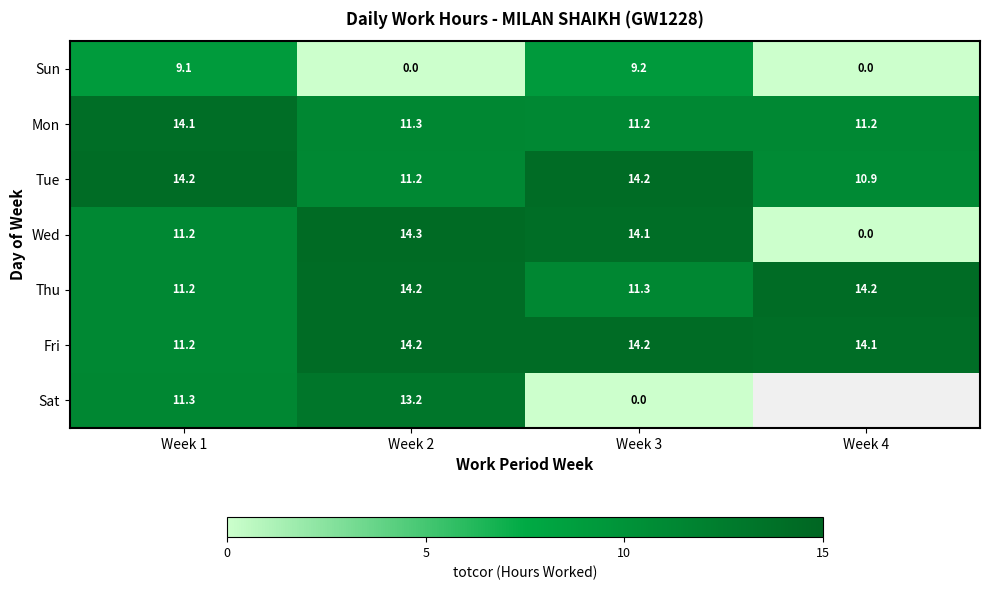

Is the value of Wed at Week 4 greater than the value of Mon at Week 2?

No